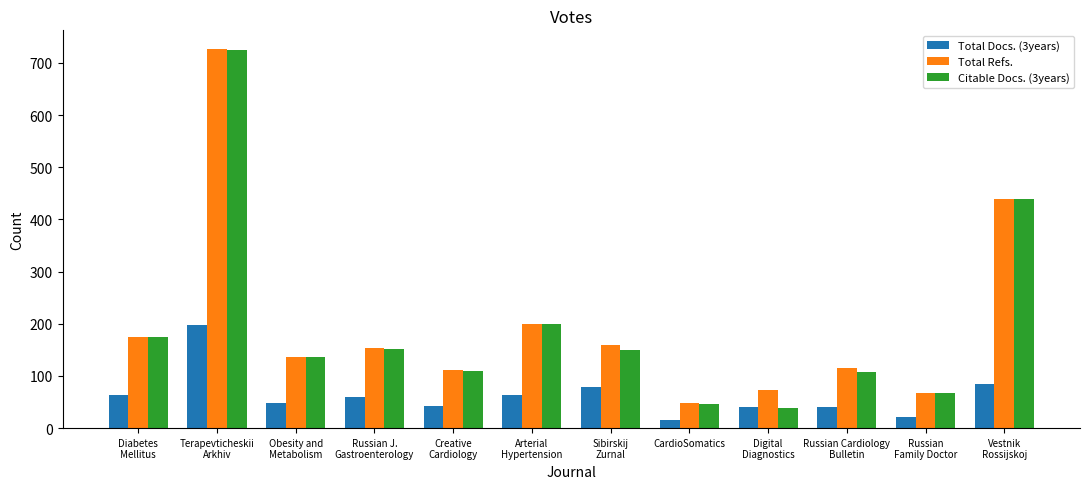

How many groups of bars are there?

12